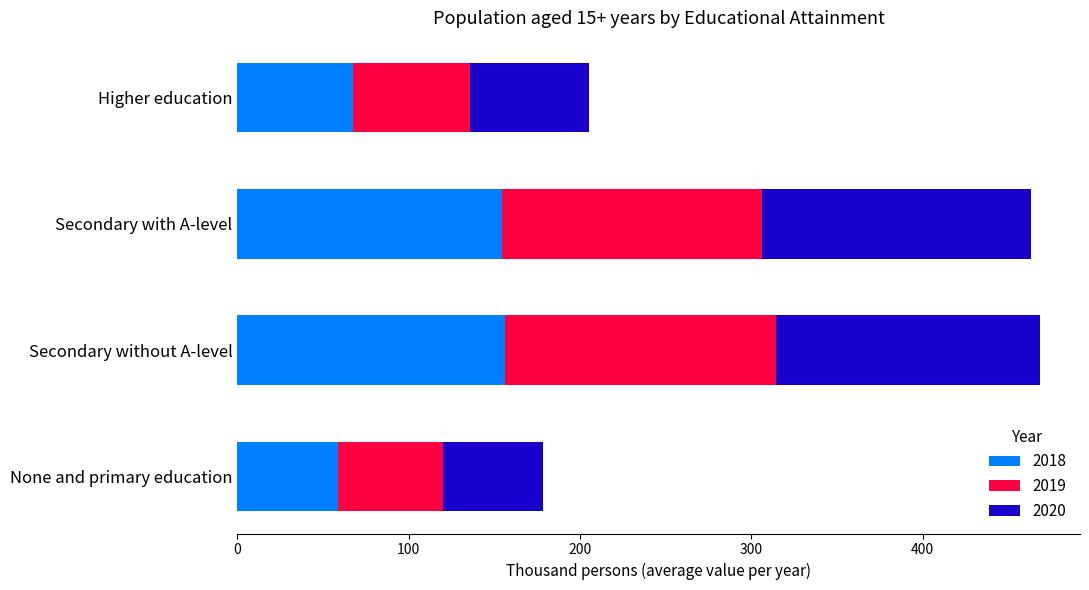

What is the maximum value for 2018?

156.3